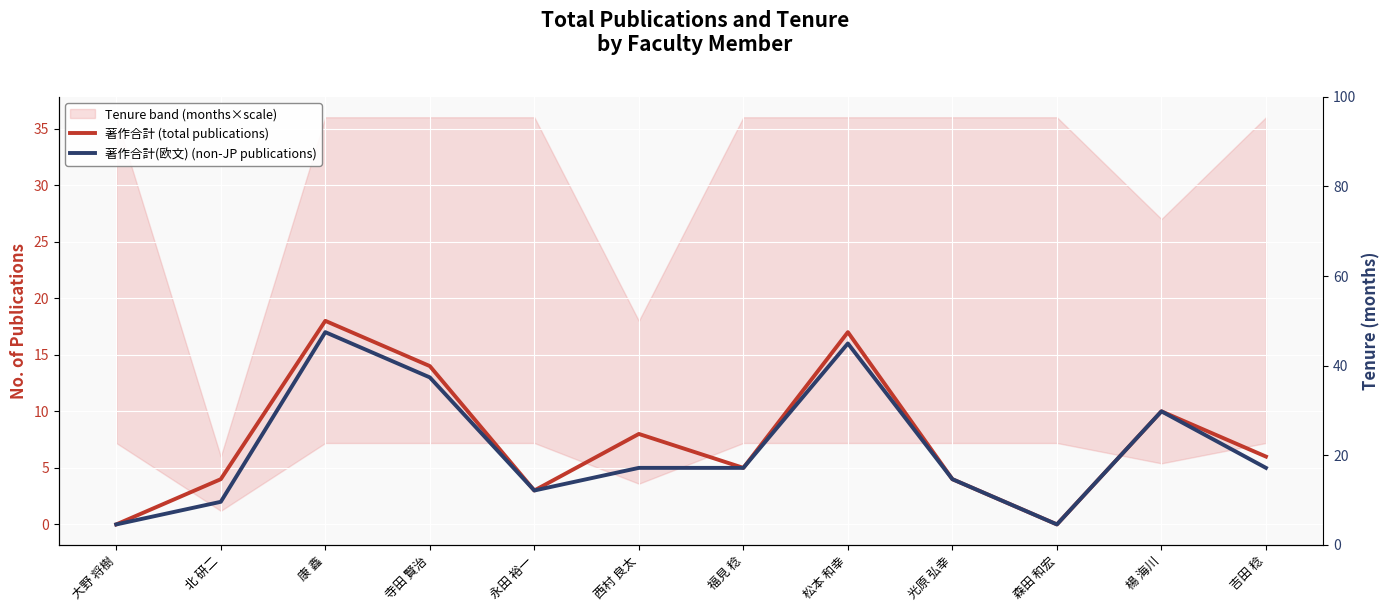

At how many categories does at least one series exceed 10?

3